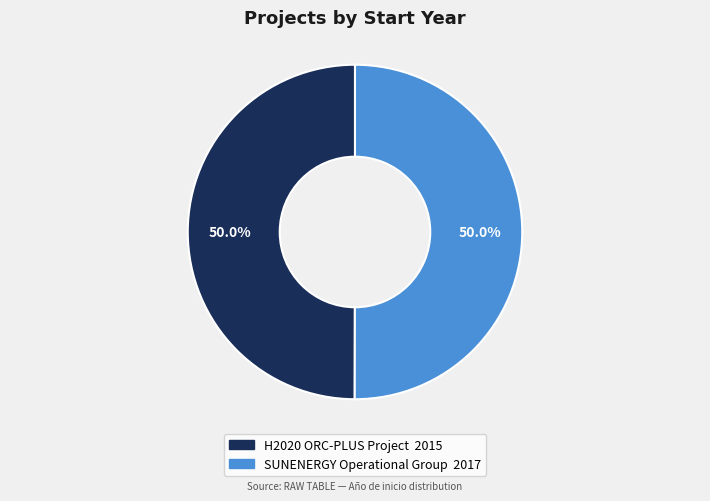

Approximately how many times larger is the value at H2020 ORC-PLUS Project compared to SUNENERGY Operational Group?

1.0